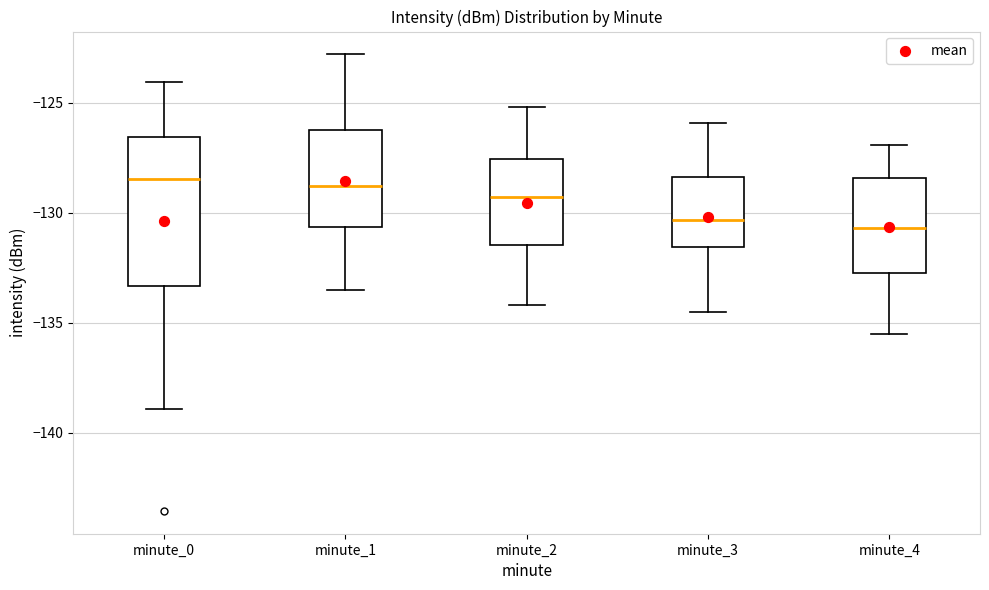

Where is the upper edge of the box for minute_0 on the y-axis? The values are not printed on the chart, so give them approximately, as read against the axis.

-126.5